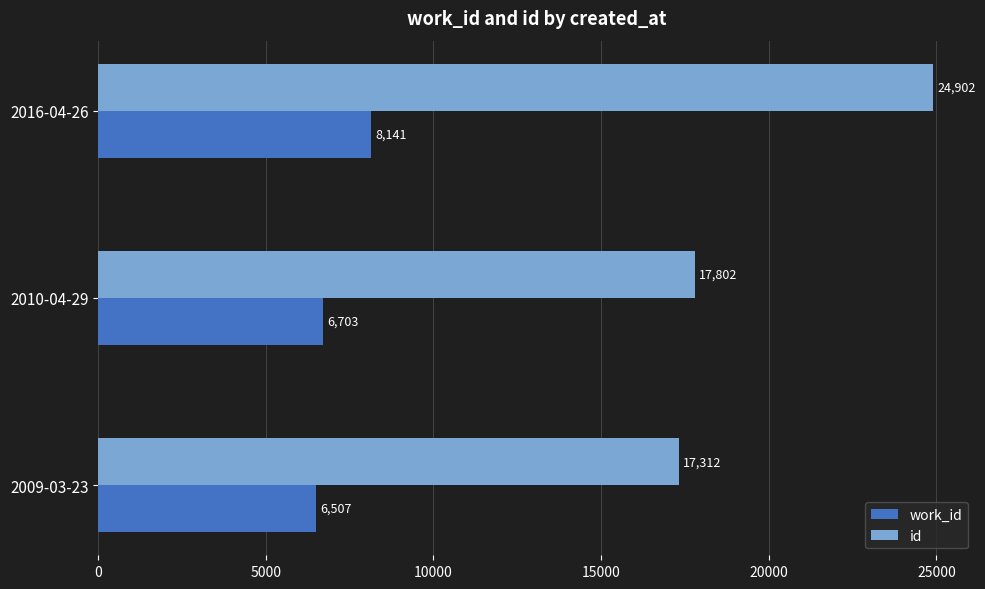

Rank the categories by id value from lowest to highest.

2009-03-23, 2010-04-29, 2016-04-26